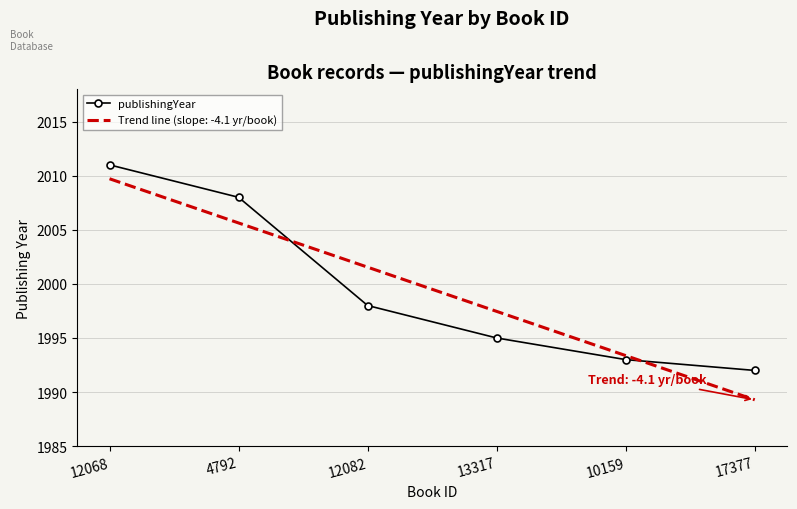

What value does the Trend line (slope: -4.1 yr/book) series have at 12068?

2009.7